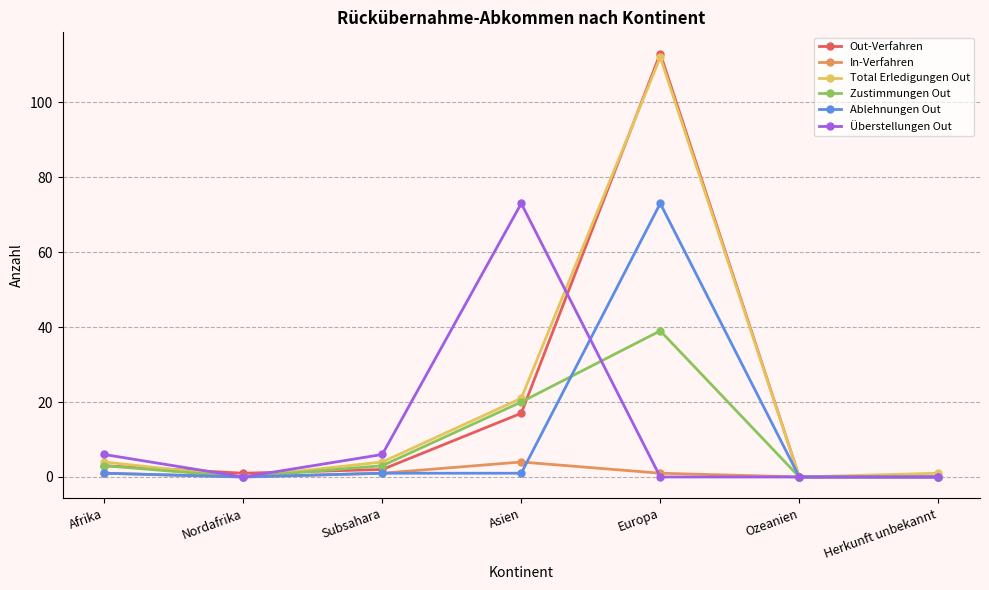

How many interior local peaks does the In-Verfahren series have?

1